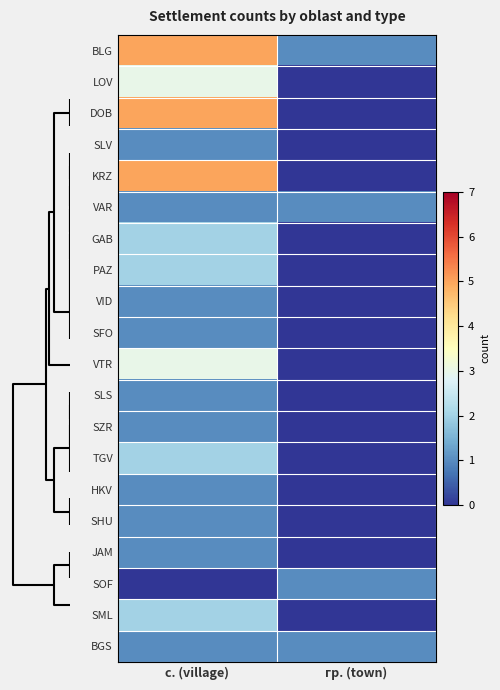

Reading left to right, extract all data points from this chart.

BLG: с. (village)=5	гр. (town)=1
LOV: с. (village)=3	гр. (town)=0
DOB: с. (village)=5	гр. (town)=0
SLV: с. (village)=1	гр. (town)=0
KRZ: с. (village)=5	гр. (town)=0
VAR: с. (village)=1	гр. (town)=1
GAB: с. (village)=2	гр. (town)=0
PAZ: с. (village)=2	гр. (town)=0
VID: с. (village)=1	гр. (town)=0
SFO: с. (village)=1	гр. (town)=0
VTR: с. (village)=3	гр. (town)=0
SLS: с. (village)=1	гр. (town)=0
SZR: с. (village)=1	гр. (town)=0
TGV: с. (village)=2	гр. (town)=0
HKV: с. (village)=1	гр. (town)=0
SHU: с. (village)=1	гр. (town)=0
JAM: с. (village)=1	гр. (town)=0
SOF: с. (village)=0	гр. (town)=1
SML: с. (village)=2	гр. (town)=0
BGS: с. (village)=1	гр. (town)=1